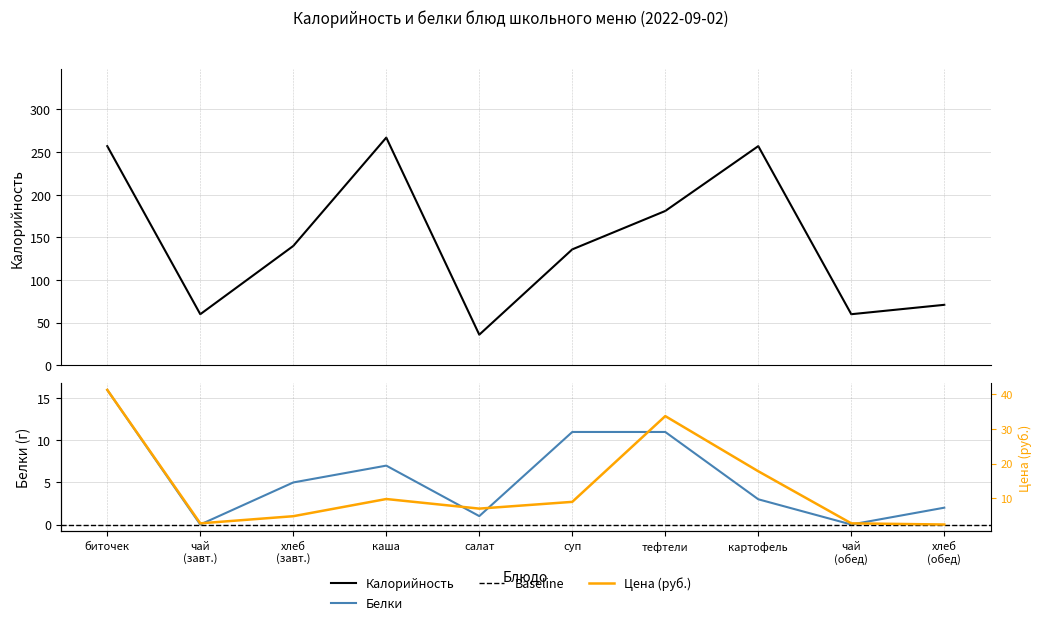

At how many categories does at least one series exceed 115?

6